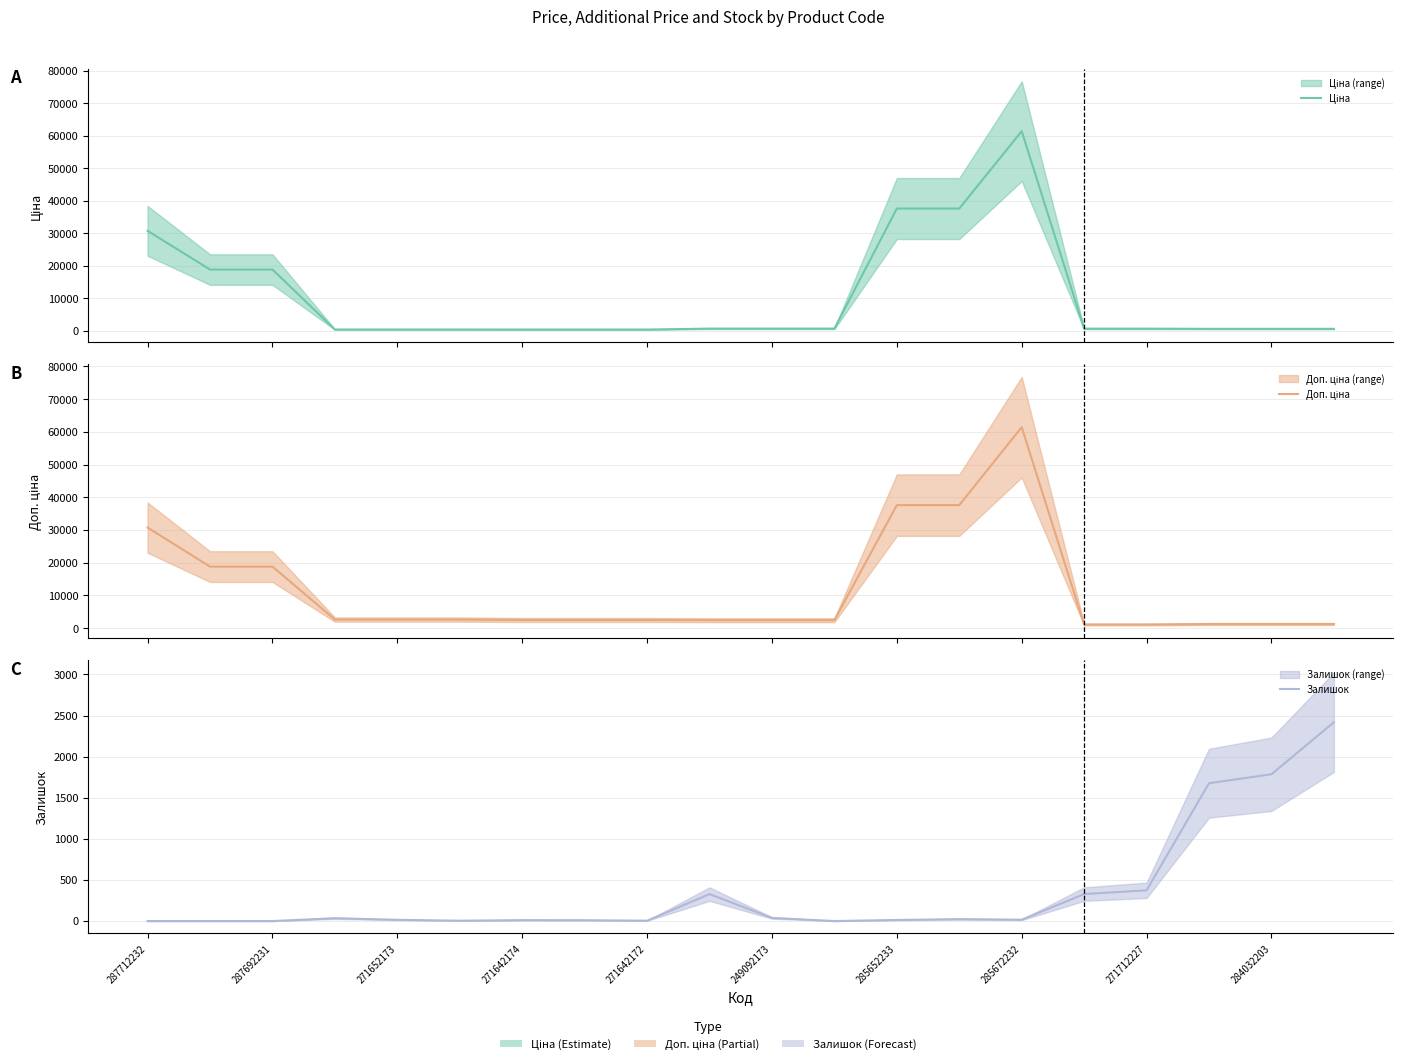

How many lines are shown in the chart?

3